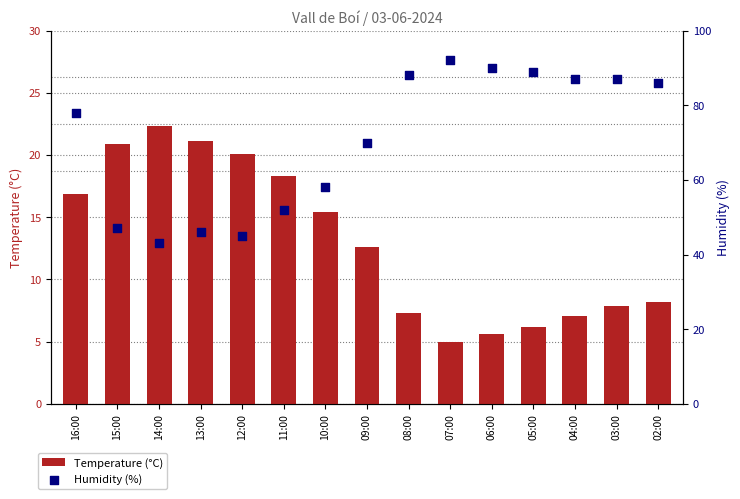

What are all the series names shown in the legend?

Temperature (°C), Humidity (%)